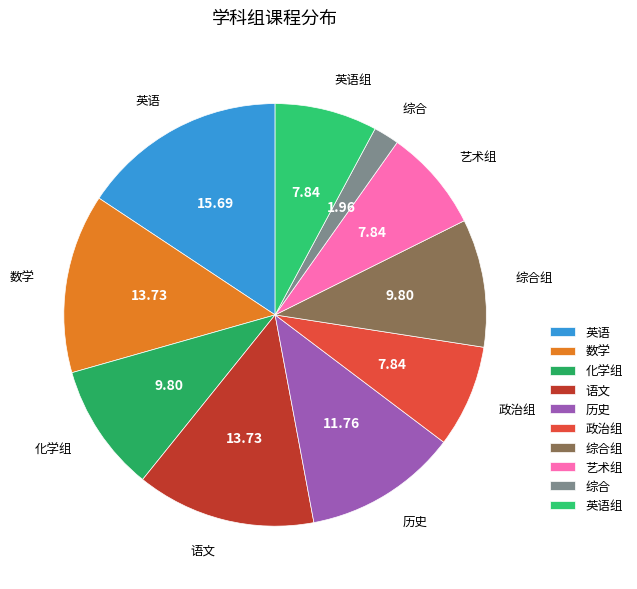

Which has a higher value, 化学组 or 英语?

英语